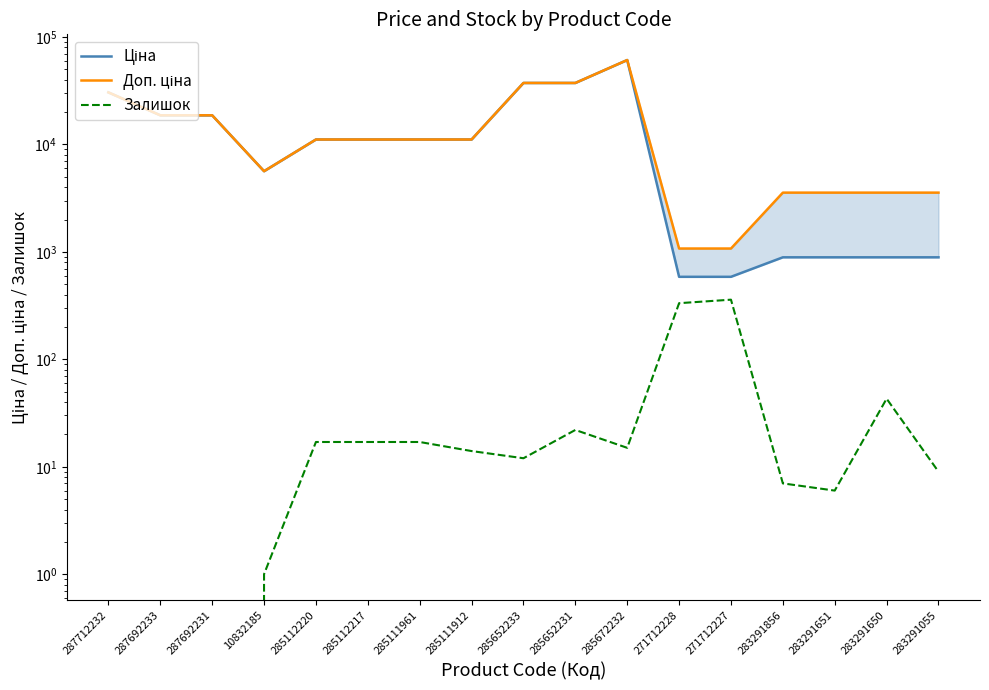

What is the difference between the Доп. ціна values at 287692231 and 283291650?

15111.8